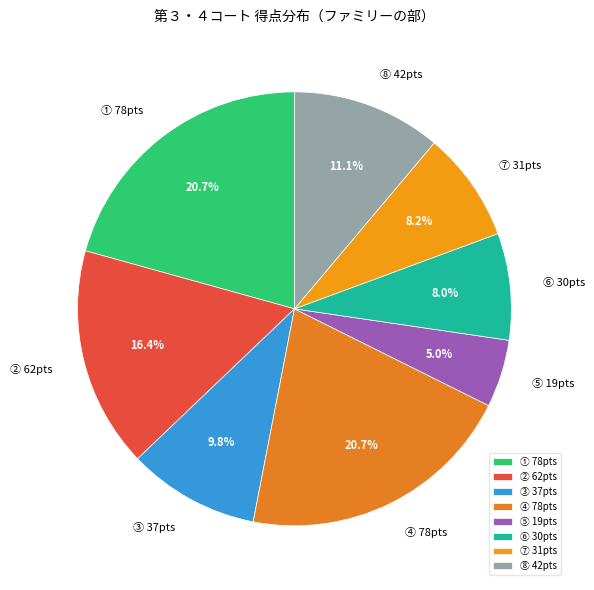

What percentage is NOT represented by ⑤ 19pts?

95.0%